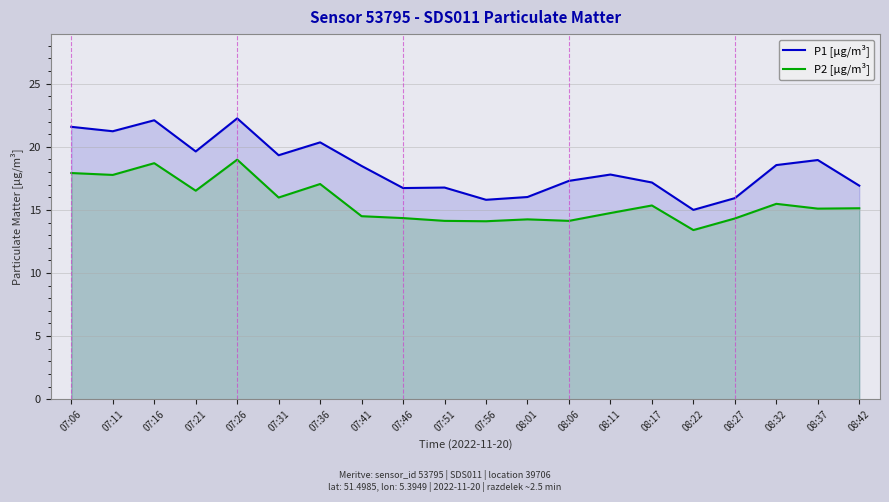

True or false: P2 [µg/m³] and P1 [µg/m³] intersect in this chart.

False